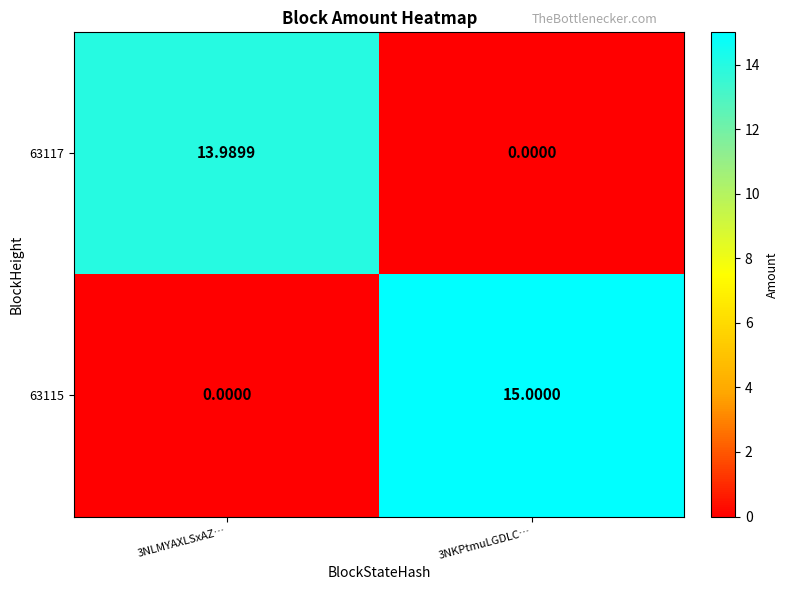

How many categories are shown in the chart?

2